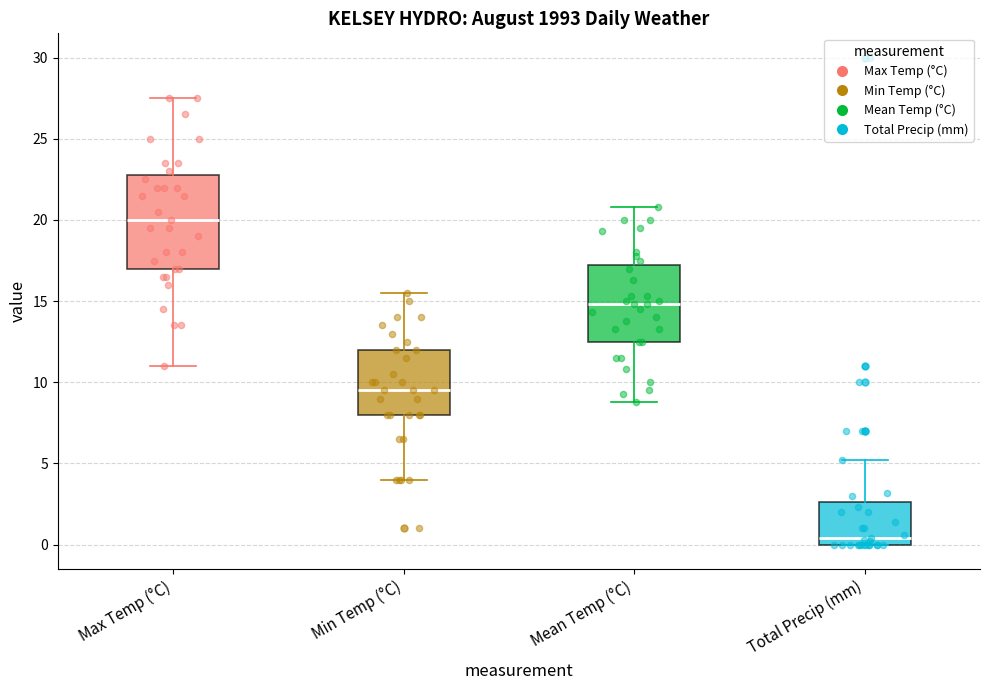

Which box is the tallest, from its lower edge to its upper edge?

Max Temp (°C)